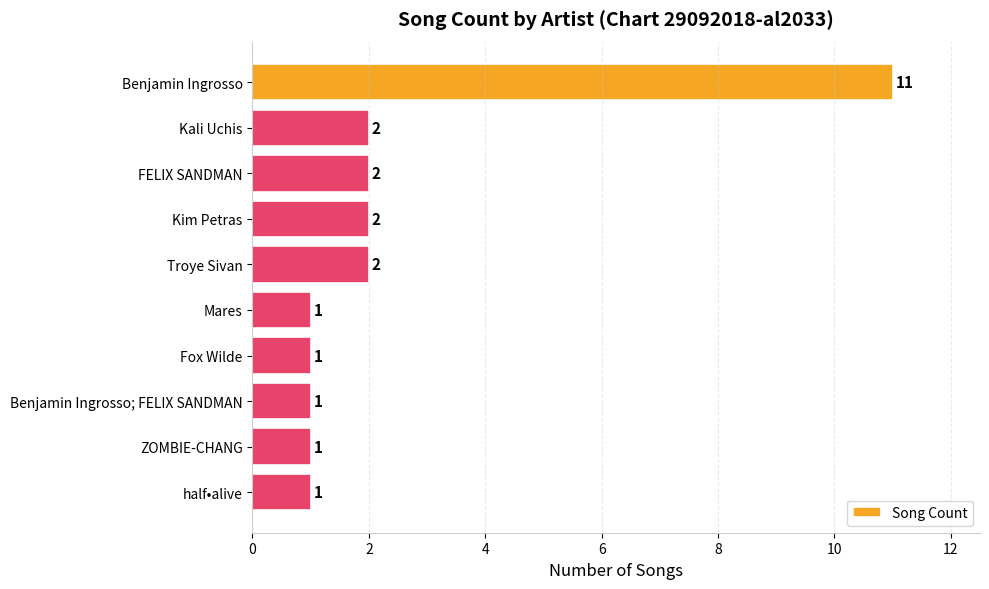

What is the value of the 8th bar from the top?

1